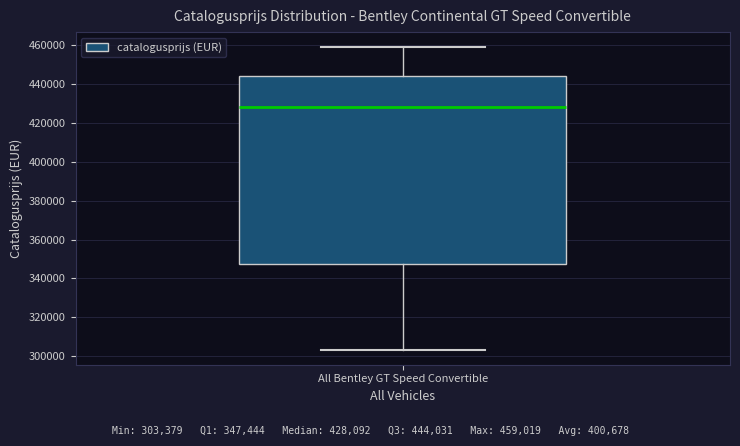

Transcribe this box plot: give where the median line is, the range the box spans, and where the two whiskers end, as read against the y-axis. The values are not printed on the chart, so give them approximately, as read against the axis.

median 428000, box 348000 to 444000, whiskers 304000 to 460000